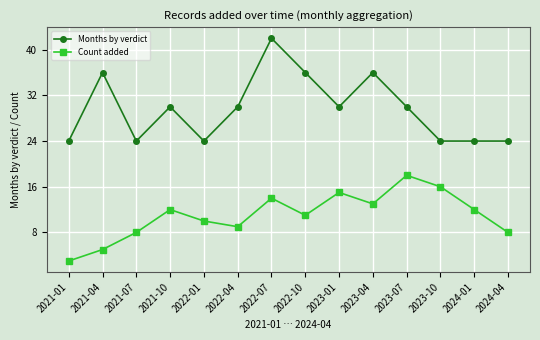

Rank the series at 2023-01 from highest to lowest value.

Months by verdict, Count added